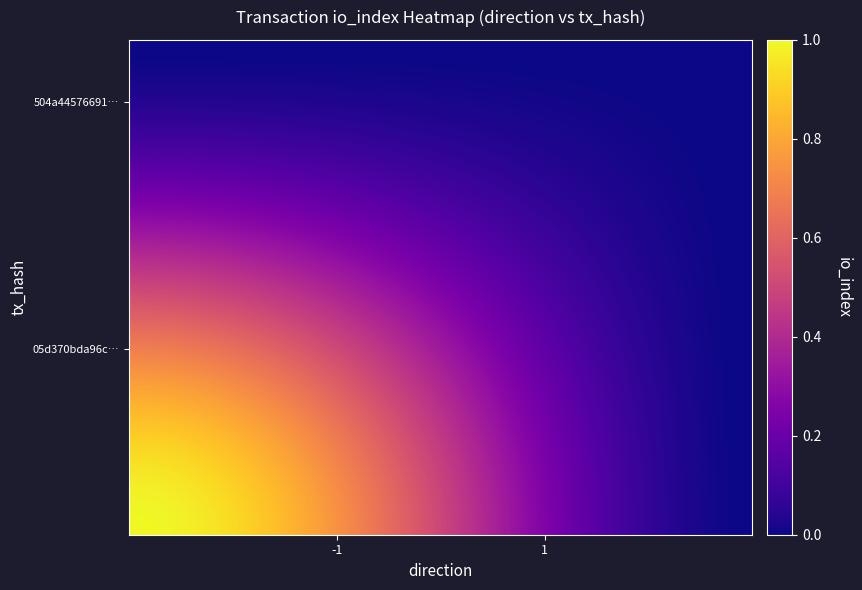

How many categories are shown in the chart?

2